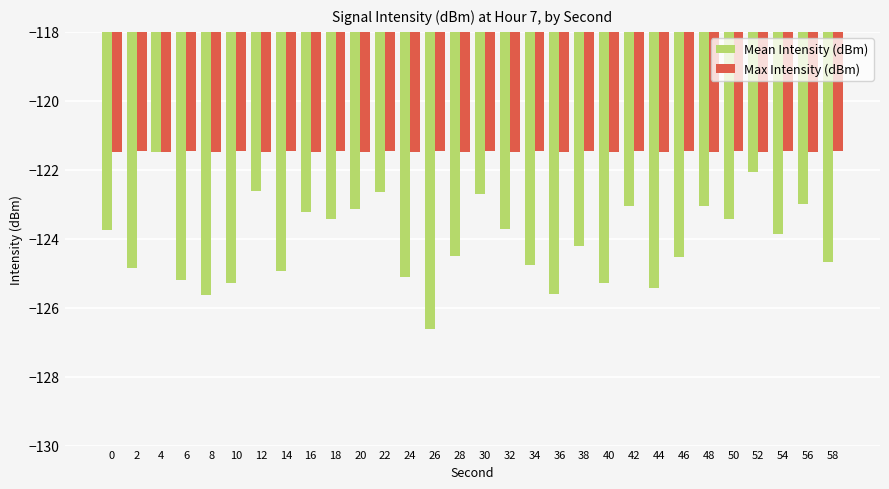

Are the bars horizontal?

No